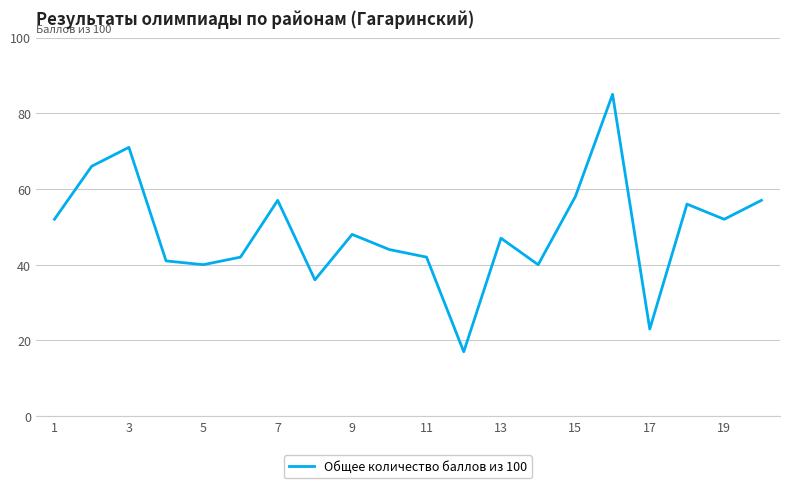

Does the chart have visible grid lines?

Yes